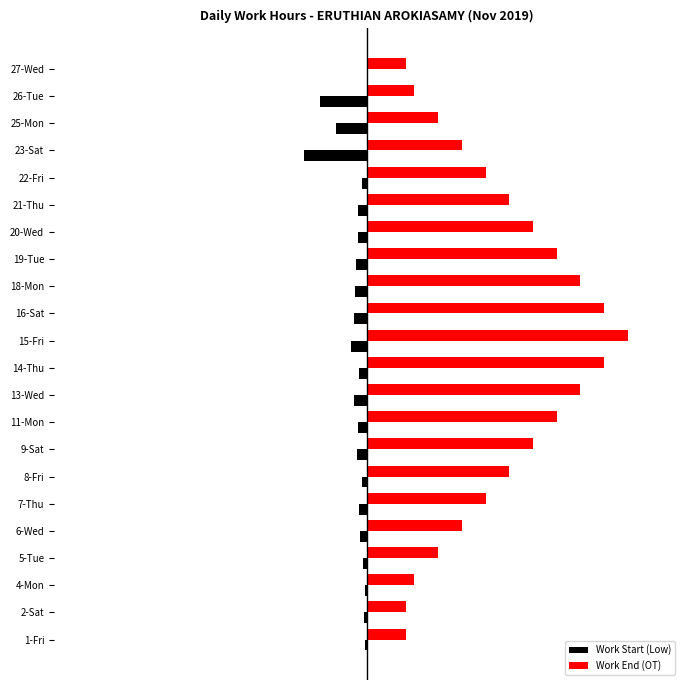

What are all the series names shown in the legend?

Work Start (Low), Work End (OT)